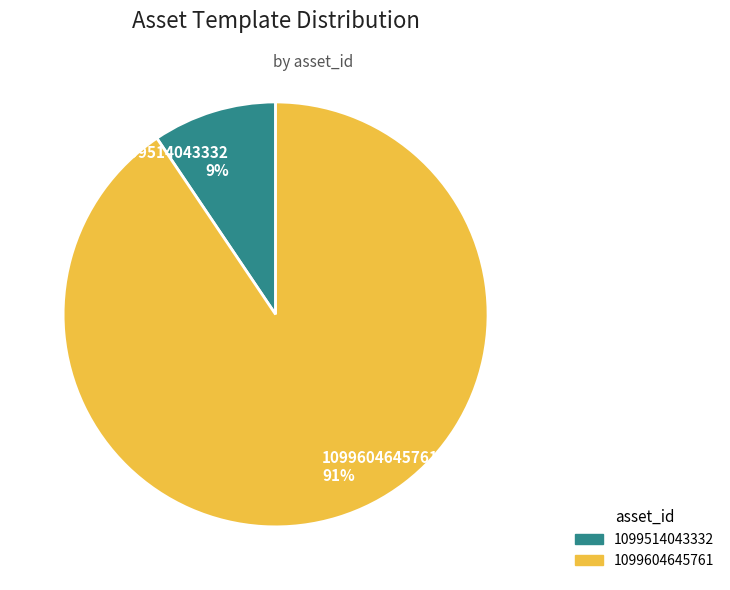

Is the sum of 1099604645761 91% and 1099514043332 9% greater than half?

Yes